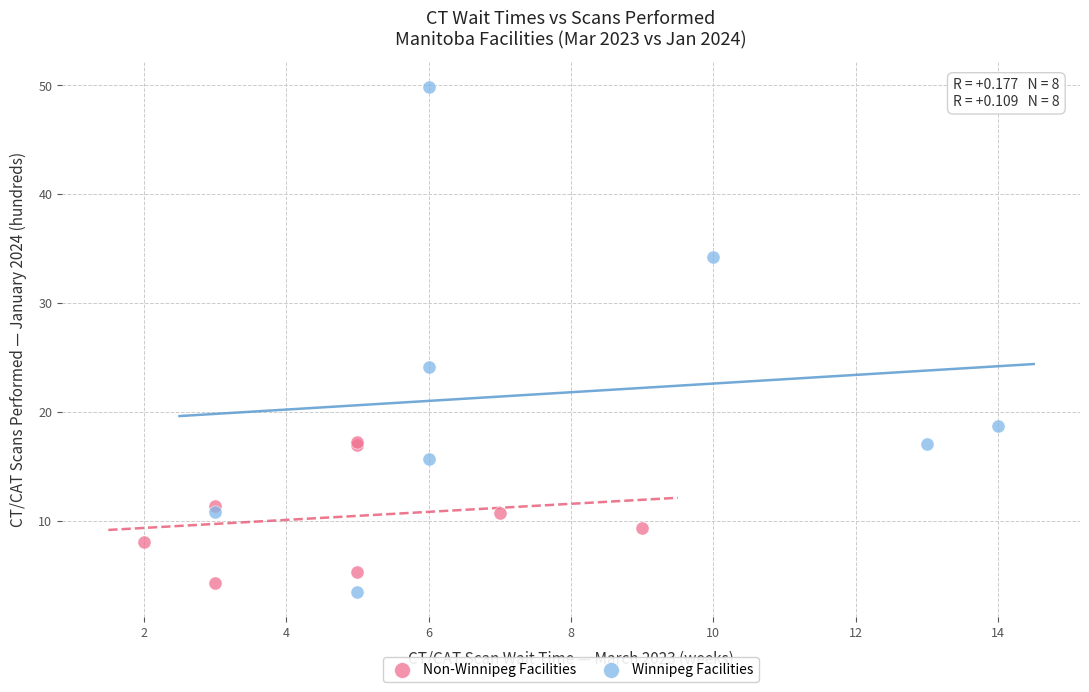

Which series contains the lowest Y value?

Winnipeg Facilities